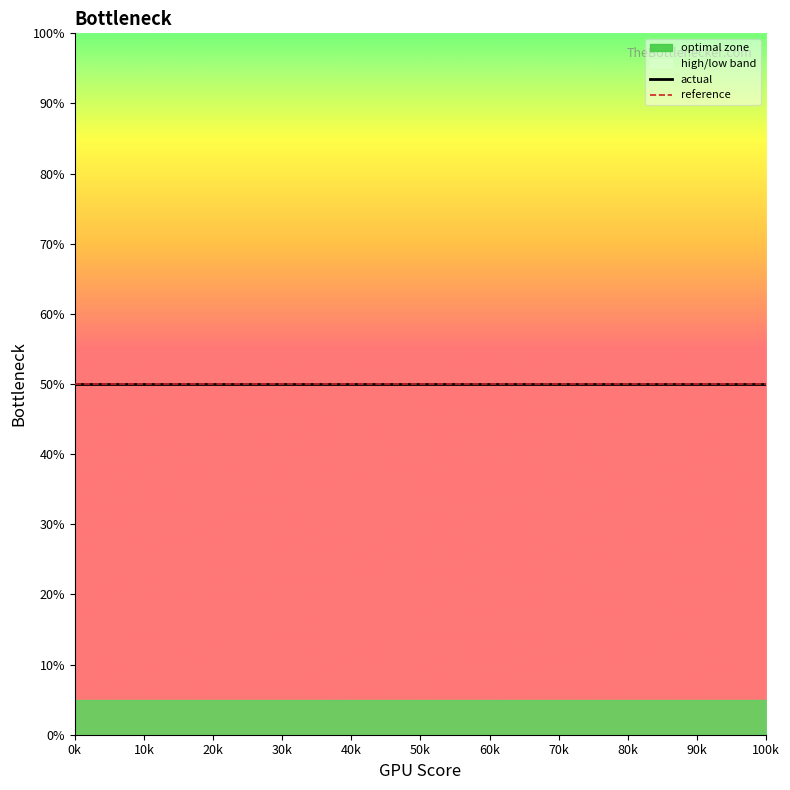

Is it true that actual equals 72.2 at 100k?

False